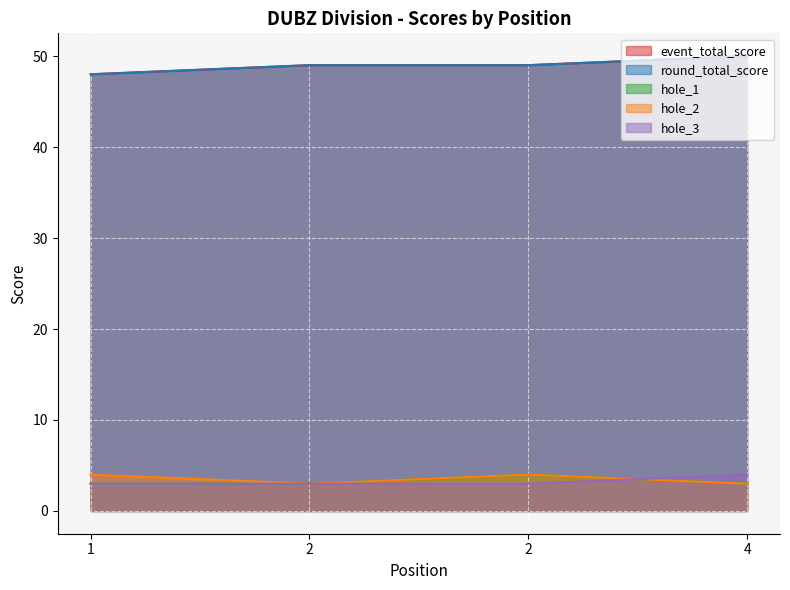

Which has a higher value, 4 or 2?

4